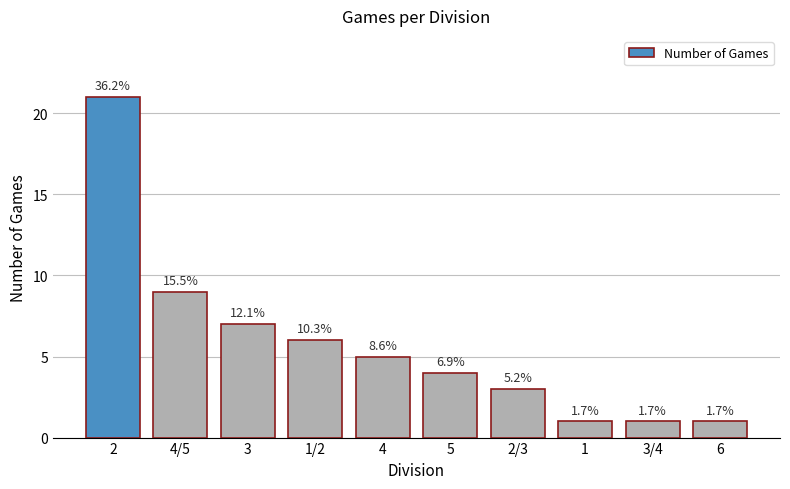

Rank the categories by value from highest to lowest.

2, 4/5, 3, 1/2, 4, 5, 2/3, 1, 3/4, 6